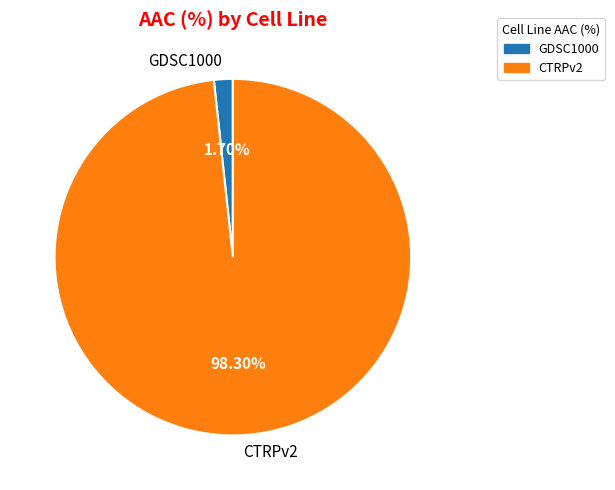

Count the number of slices in the pie.

2